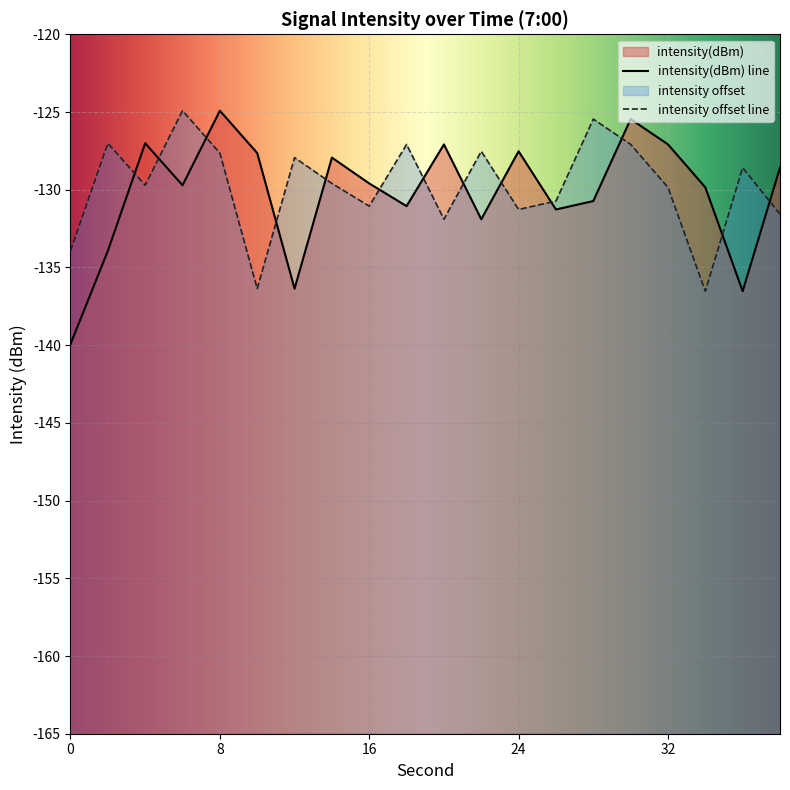

At which label does the data first exceed -129?

4